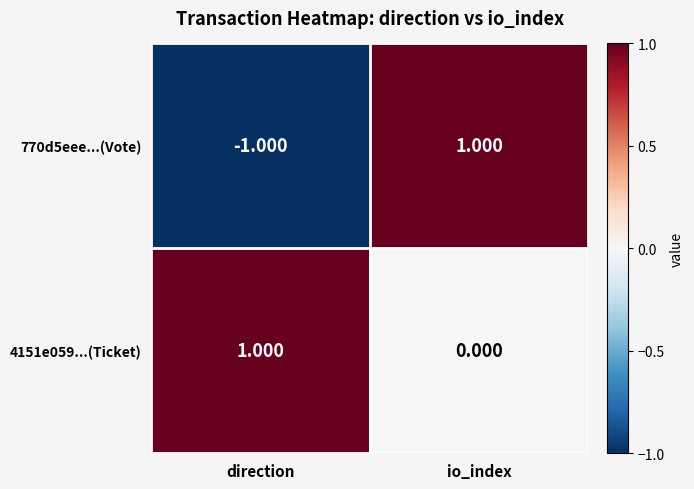

At which label does 4151e059...(Ticket) reach its minimum?

io_index